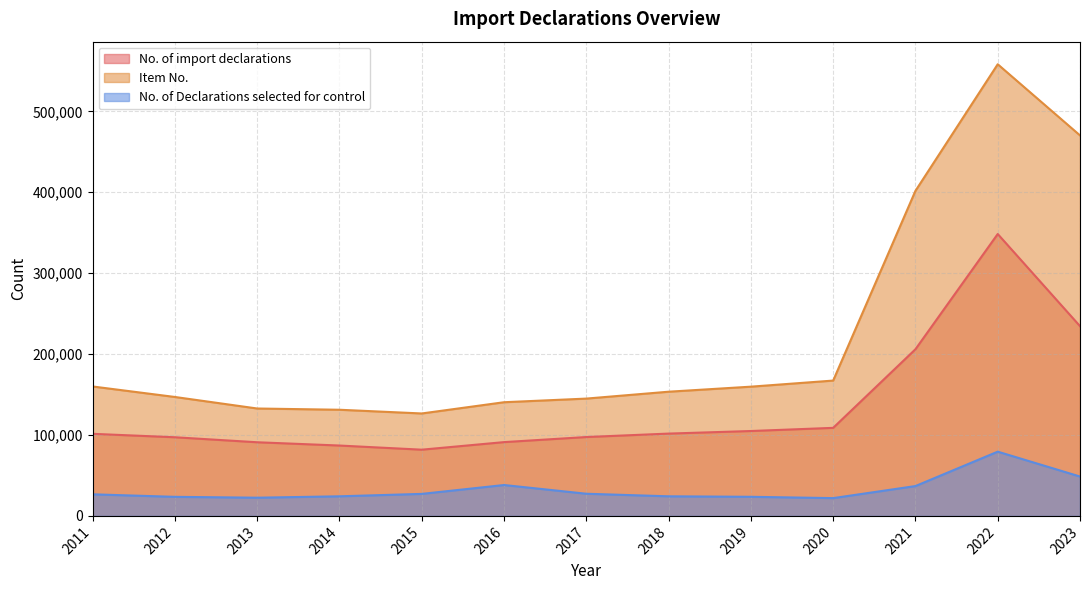

Does the chart display data point markers on the line(s)?

No